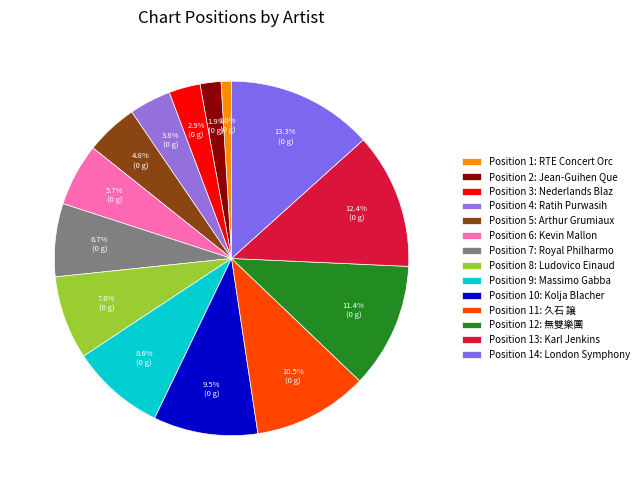

How many segments does this pie chart have?

14